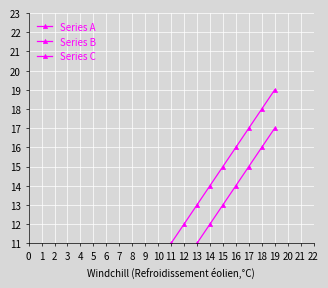

What position from the right is 17?

2